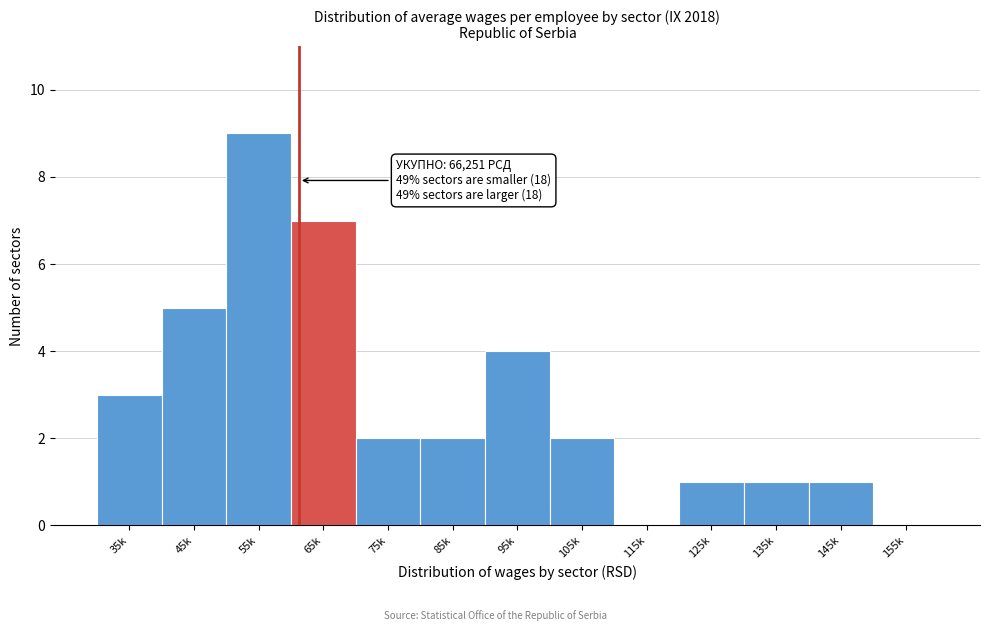

Reading left to right, extract all data points from this chart.

35k=3	45k=5	55k=9	65k=7	75k=2	85k=2	95k=4	105k=2	115k=0	125k=1	135k=1	145k=1	155k=0